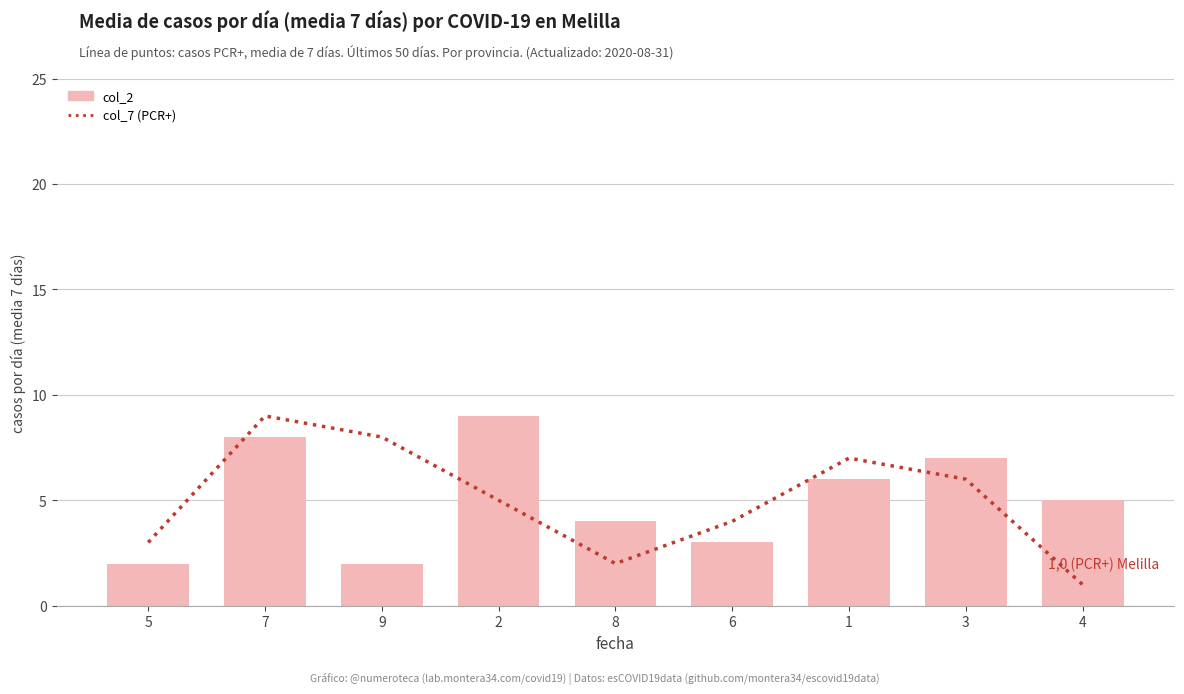

Reading left to right, transcribe all the data shown in this chart.

col_7 (PCR+): 3	9	8	5	2	4	7	6	1
col_2: 2	8	2	9	4	3	6	7	5